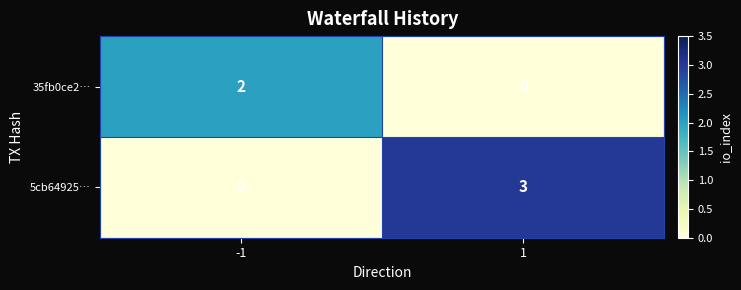

The 35fb0ce2… series shows 0 at 1. True or false?

True